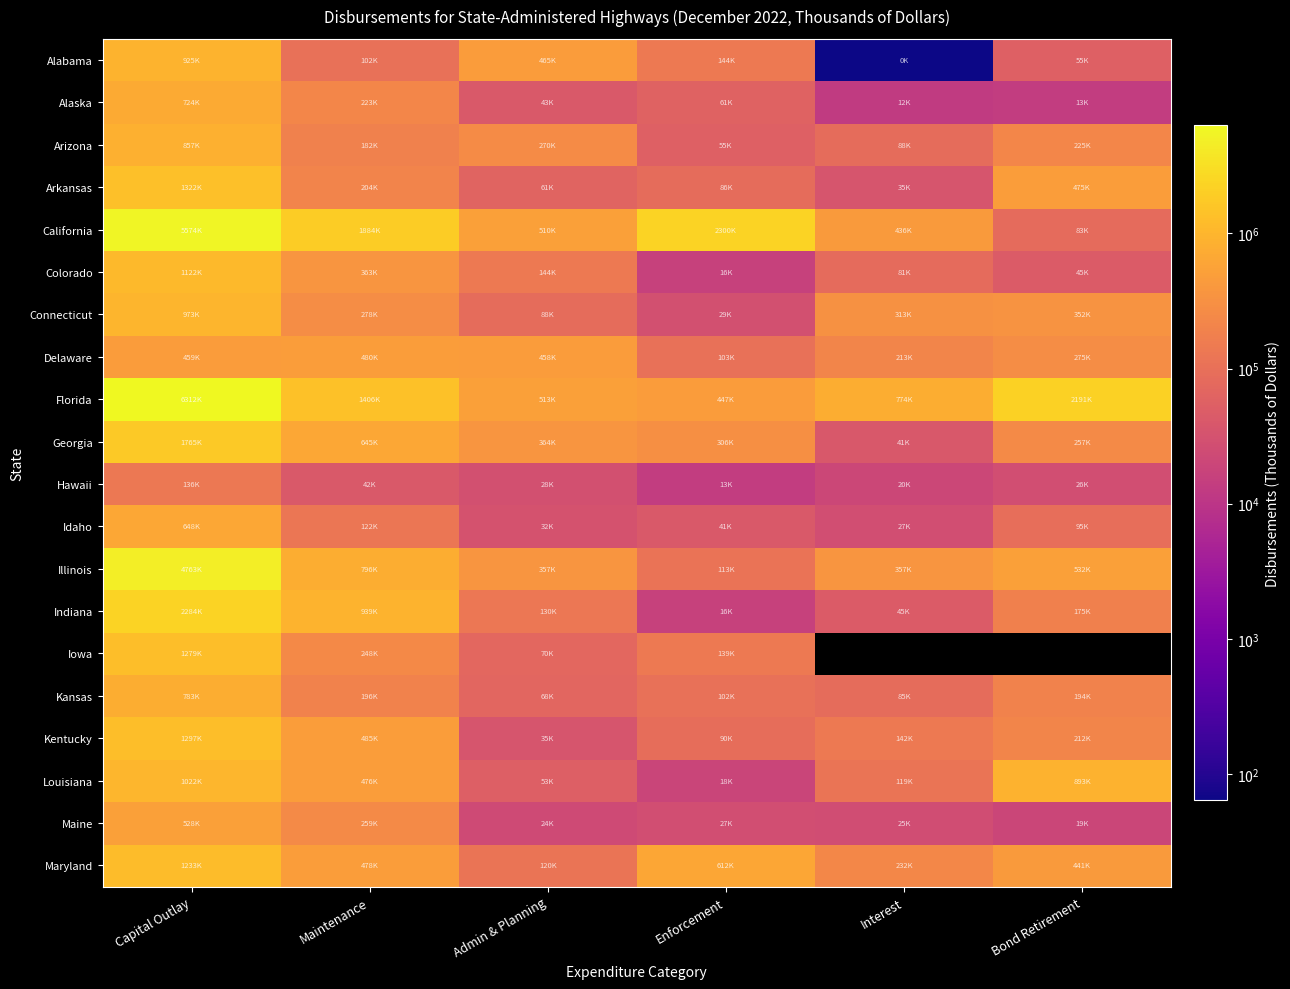

At which label does Connecticut reach its minimum?

Enforcement